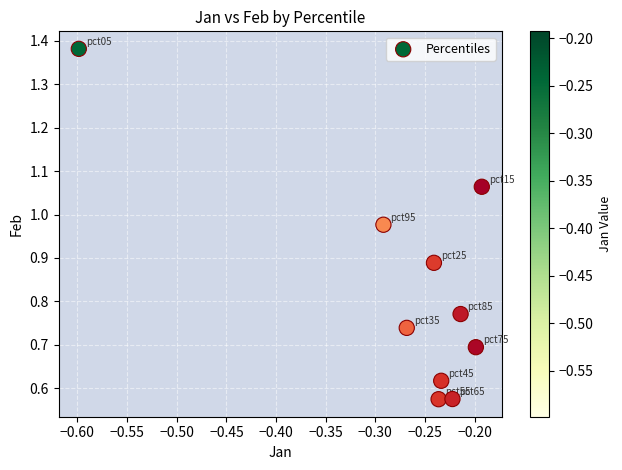

What is the range of X values (max minus min)?

0.4